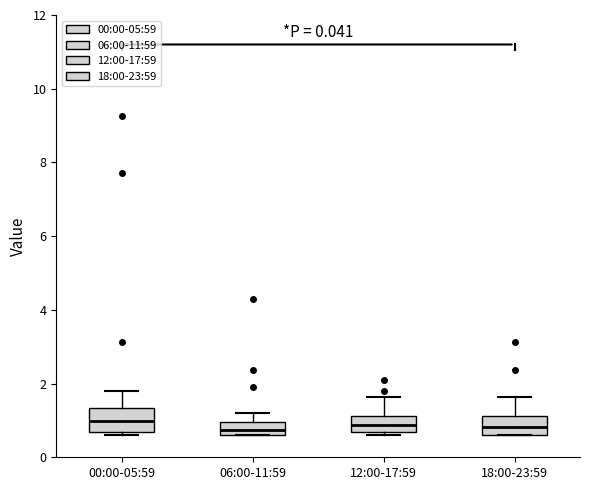

Reading left to right, read every box against the y-axis: the position of its median line, the range the box covers, and the ends of its whiskers. The values are not printed on the chart, so give them approximately, as read against the axis.

00:00-05:59: median 1.0, box 0.6 to 1.4, whiskers 0.6 (just below the box's lower edge) to 1.8
06:00-11:59: median 0.8, box 0.6 to 1.0, whiskers 0.6 to 1.2
12:00-17:59: median 0.8, box 0.6 to 1.2, whiskers 0.6 (just below the box's lower edge) to 1.6
18:00-23:59: median 0.8, box 0.6 to 1.2, whiskers 0.6 to 1.6